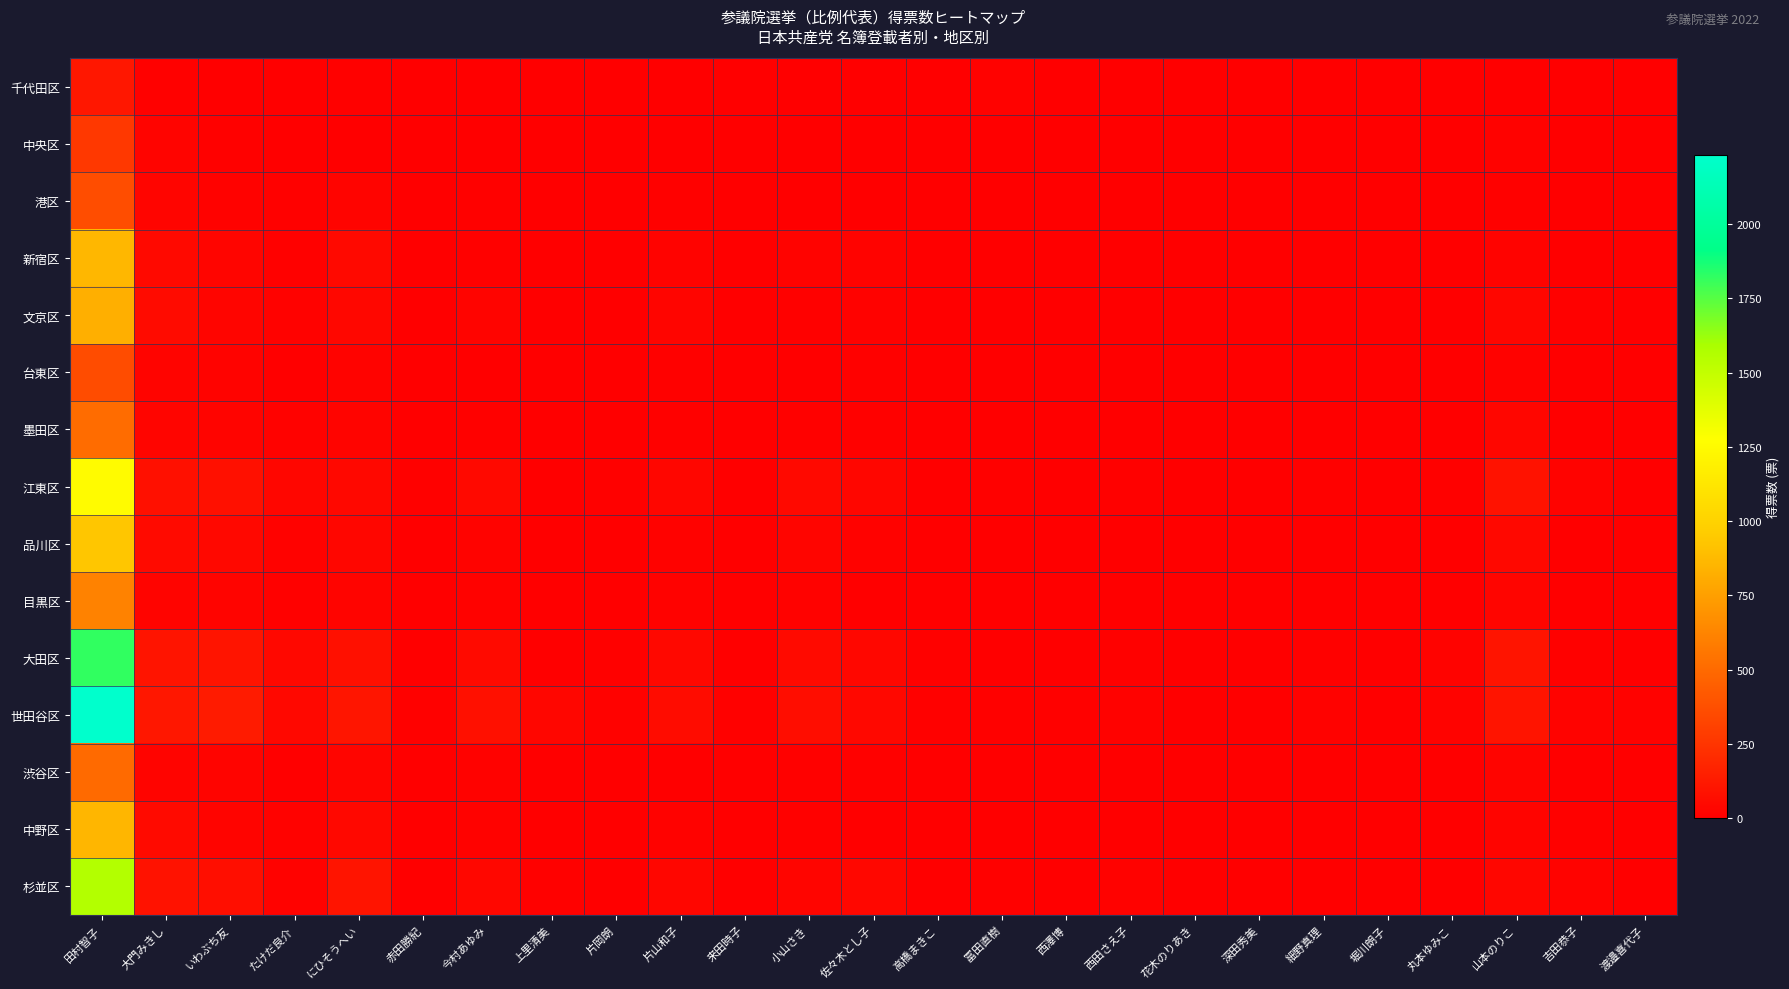

How many series are shown in this chart?

15